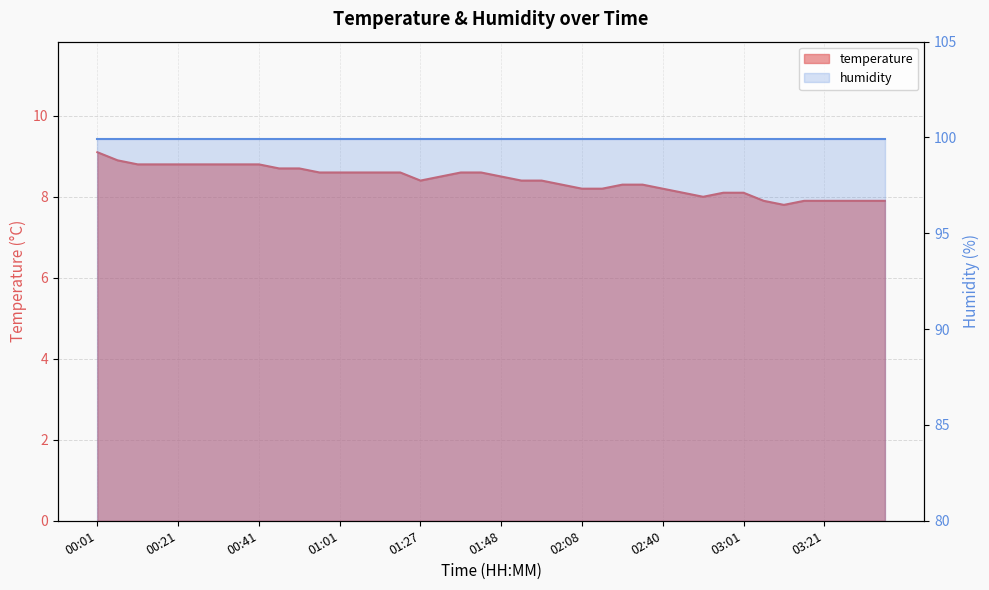

What is the change in value from 01:16 to 01:58?

-0.2